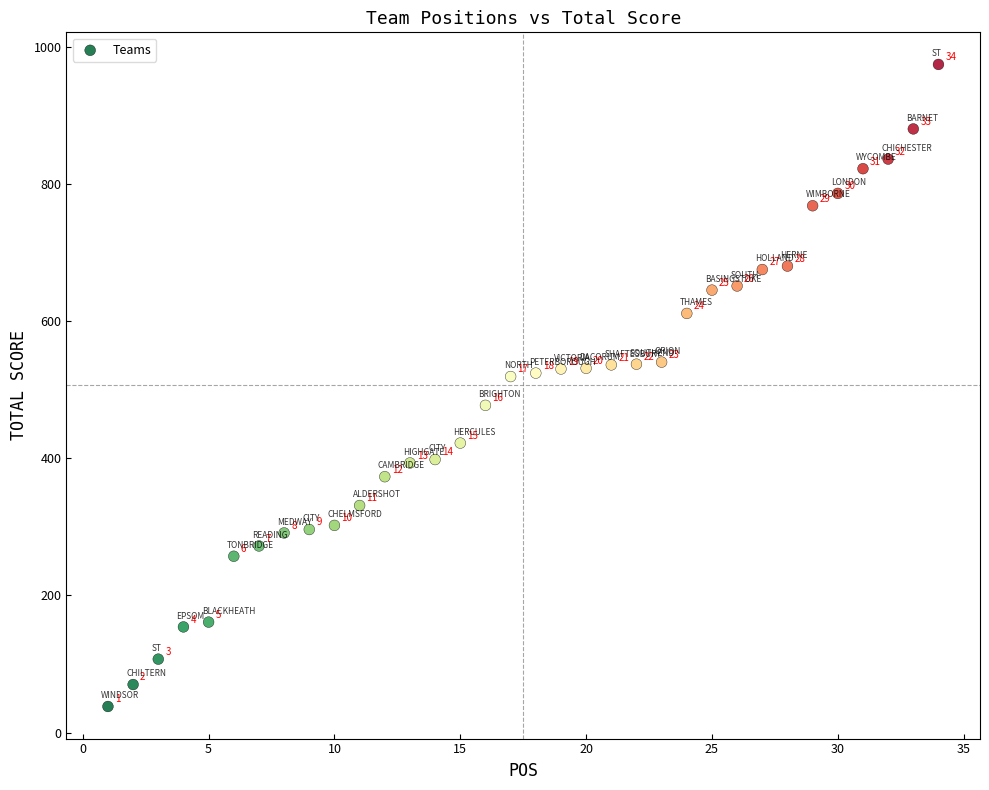

What Y value in the scatter plot is closest to 506?

519